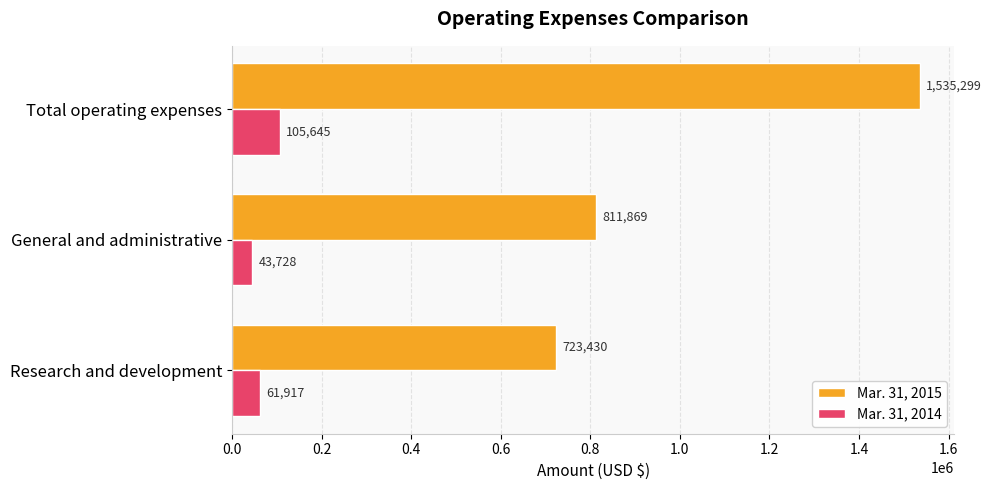

What is the approximate value of Mar. 31, 2015 at Research and development?

723430